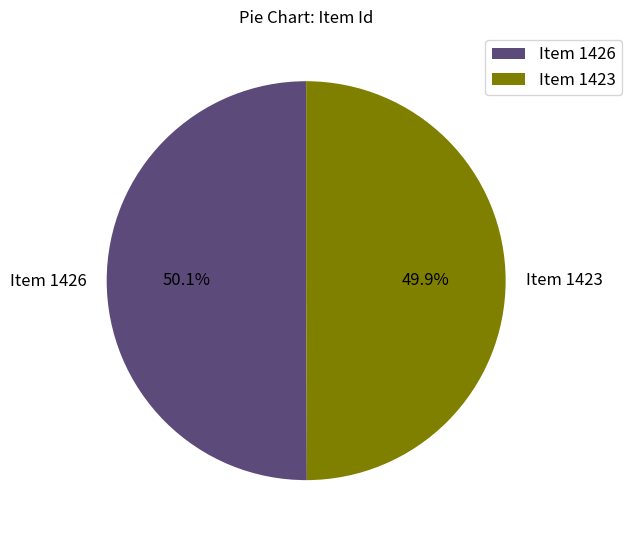

What is the total percentage of Item 1426 and Item 1423?

100.0%